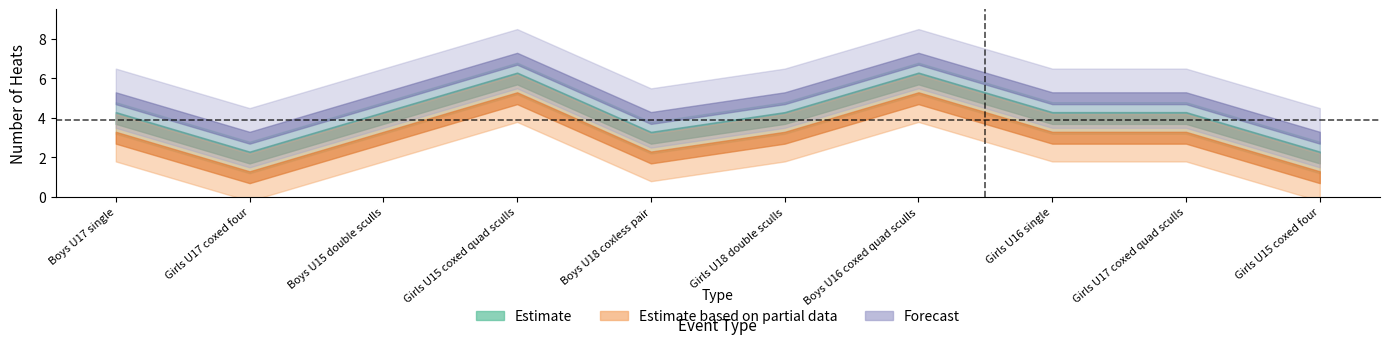

How many interior local peaks does the Estimate series have?

2